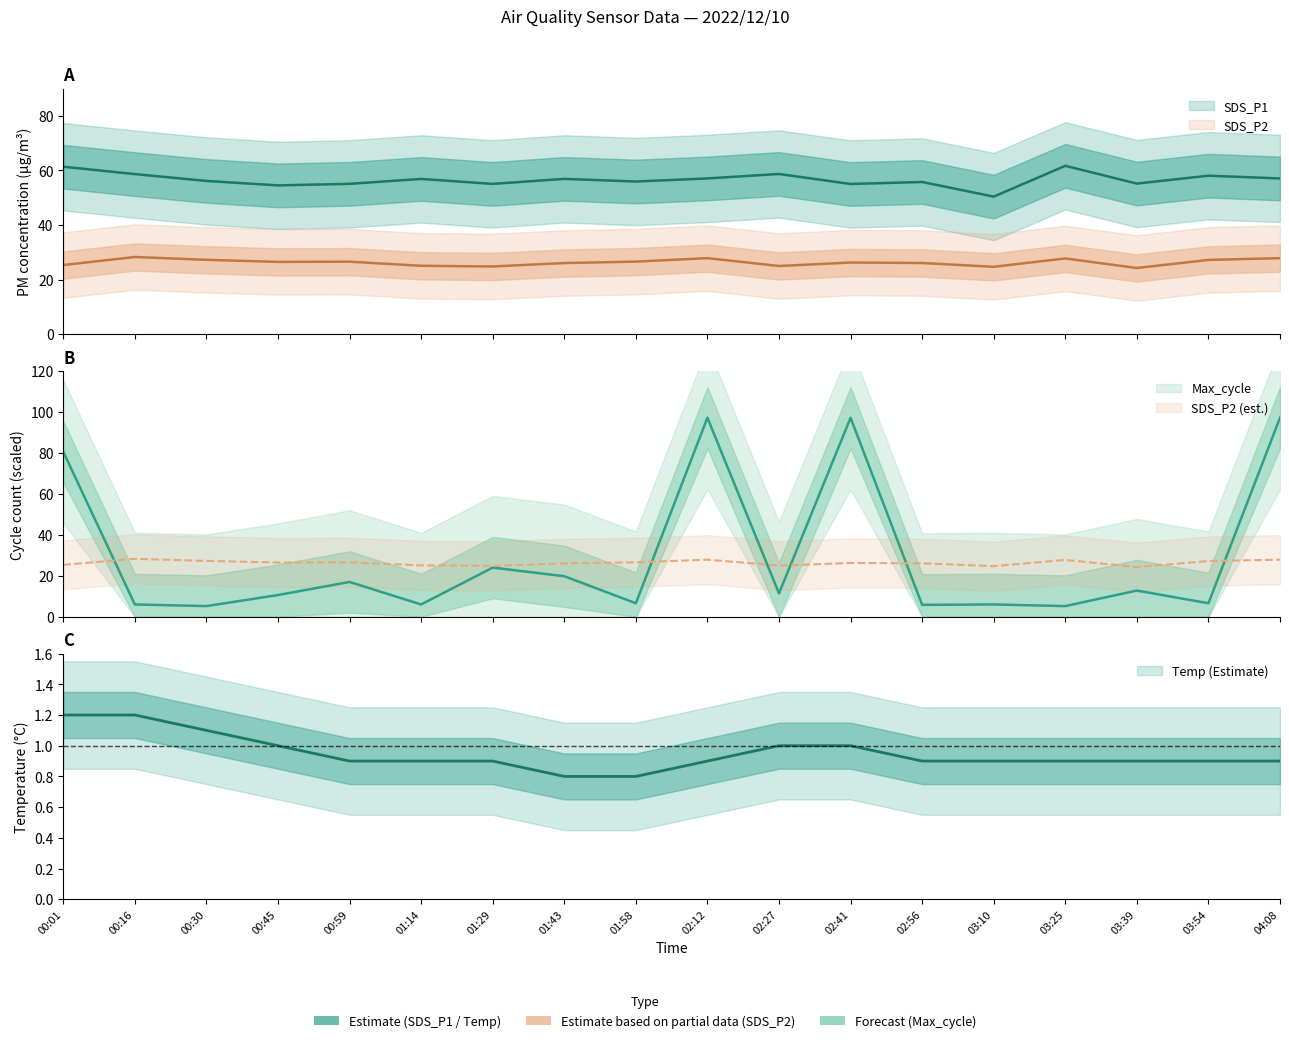

What is the label of the 17th point from the left?

03:54